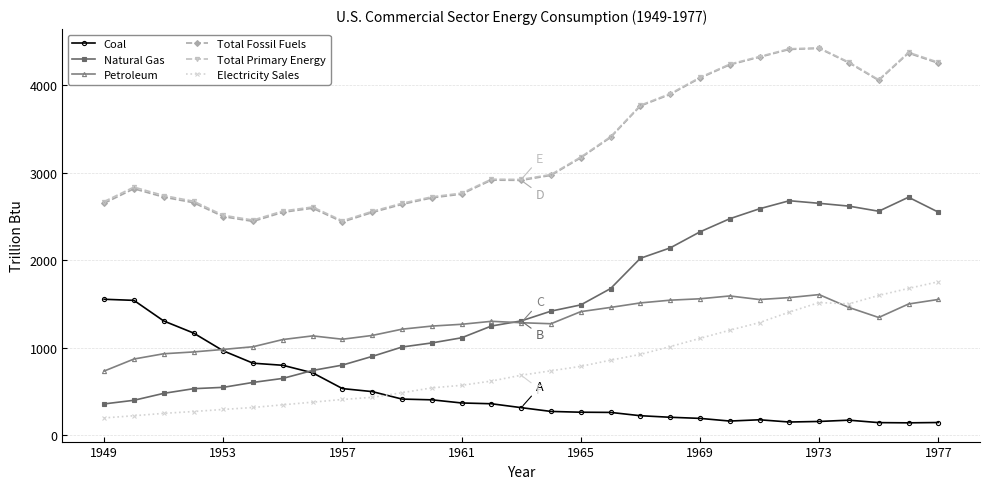

What is the maximum value shown in the chart?

4423.0